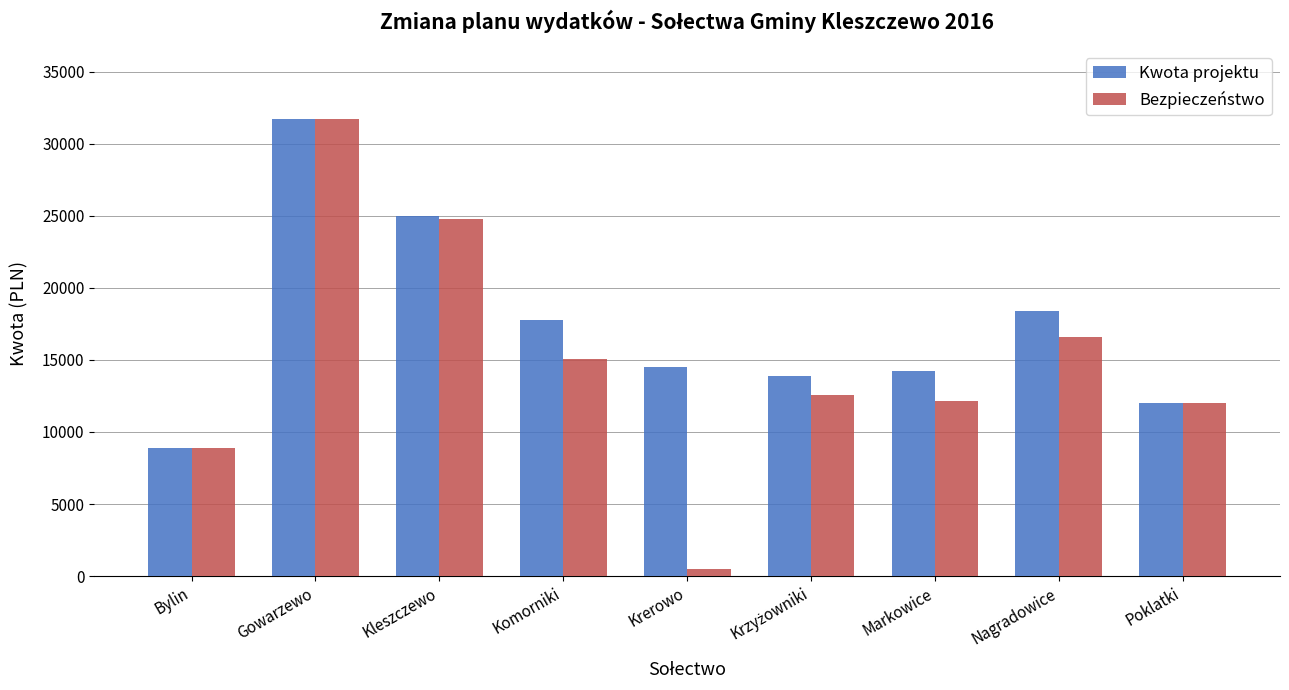

Does the chart contain any negative values?

No